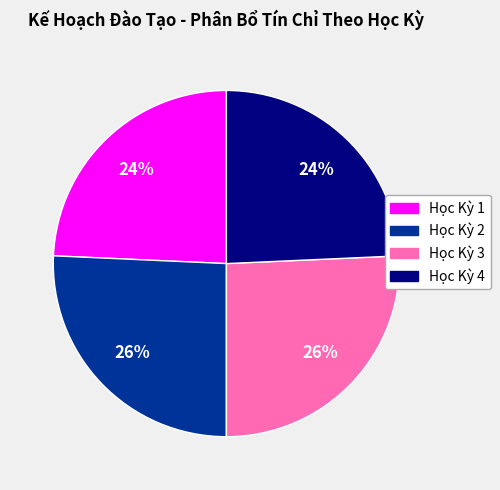

To the nearest percent, what is the average slice percentage?

25%